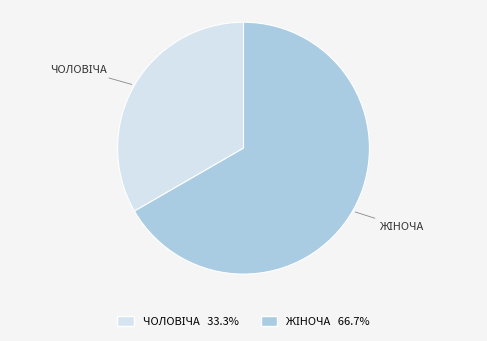

Is there any slice that represents more than half of the pie?

Yes